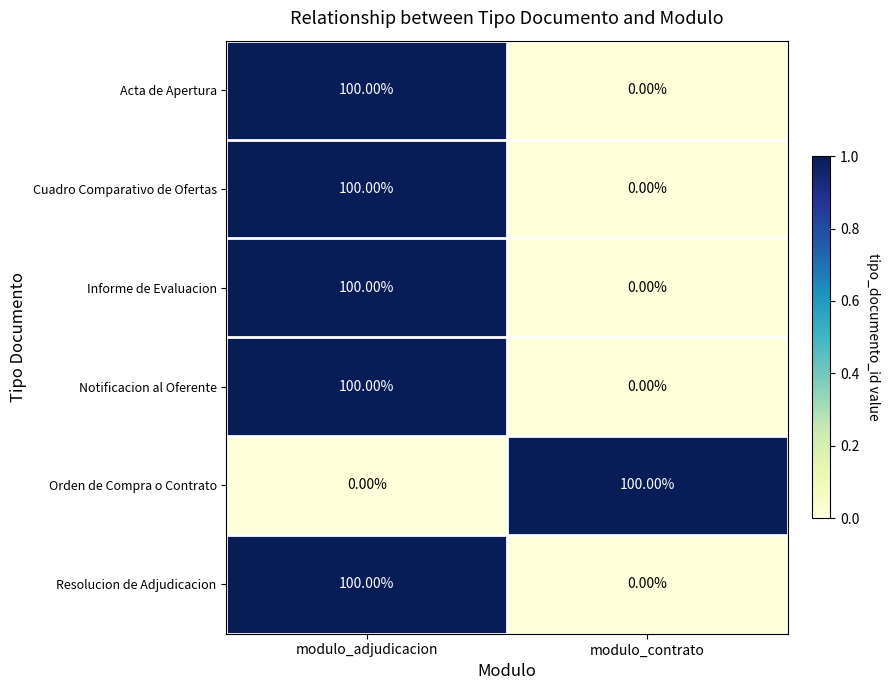

Is the value of Acta de Apertura at modulo_contrato greater than the value of Notificacion al Oferente at modulo_adjudicacion?

No